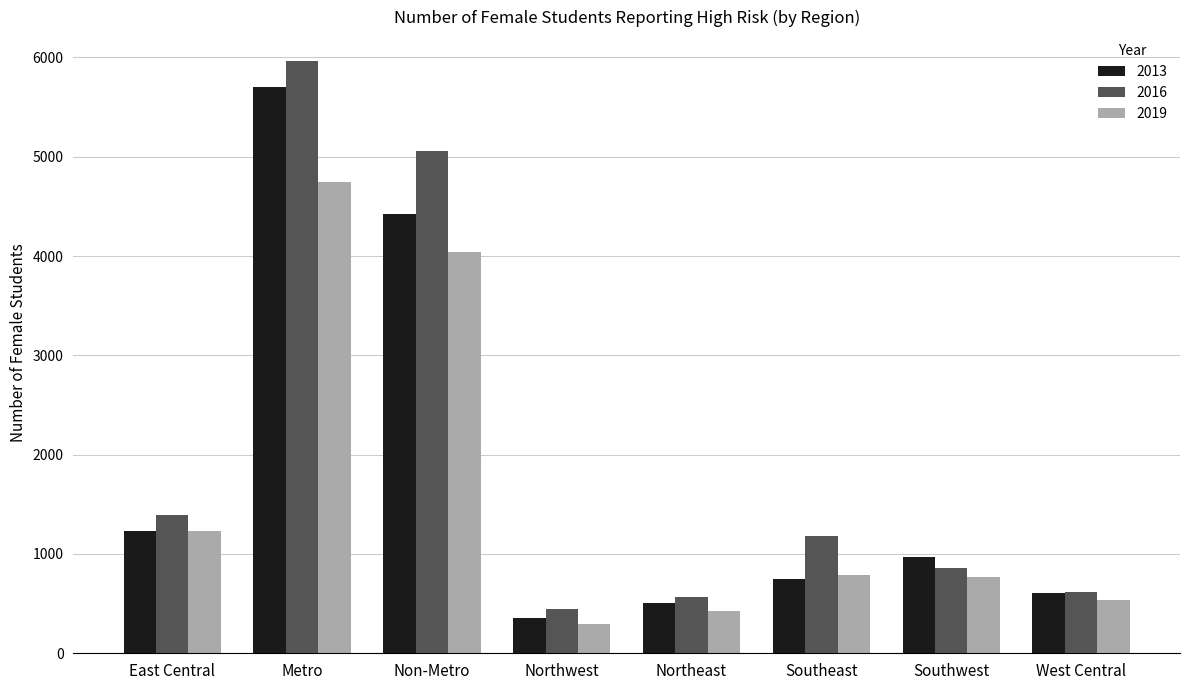

Between East Central and Northwest, which series saw the biggest shift?

2016